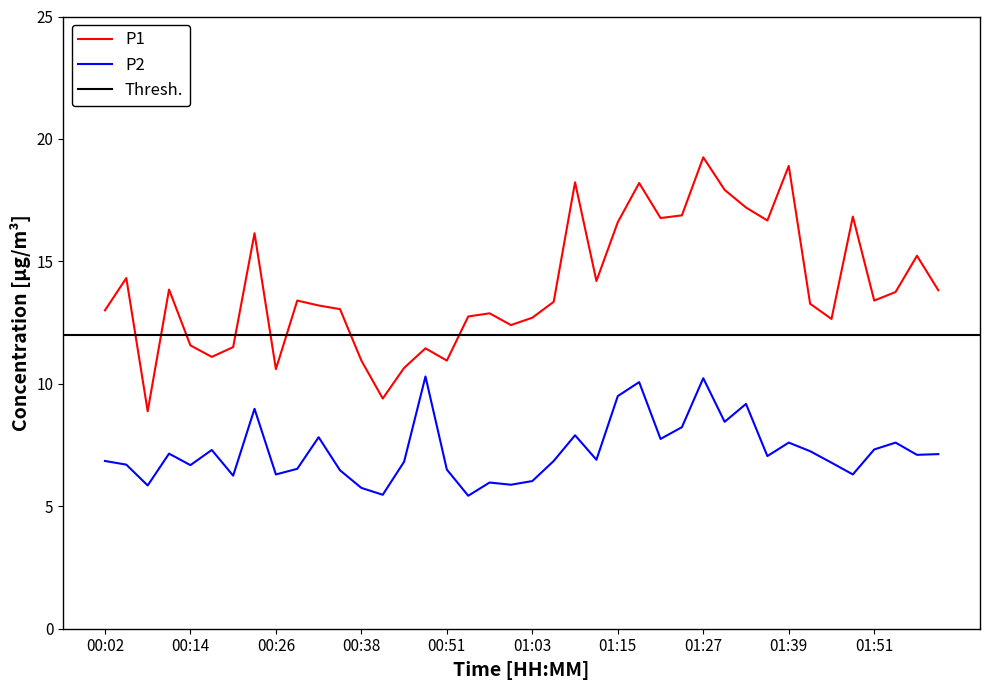

Which label corresponds to the smallest value in the chart?

00:54